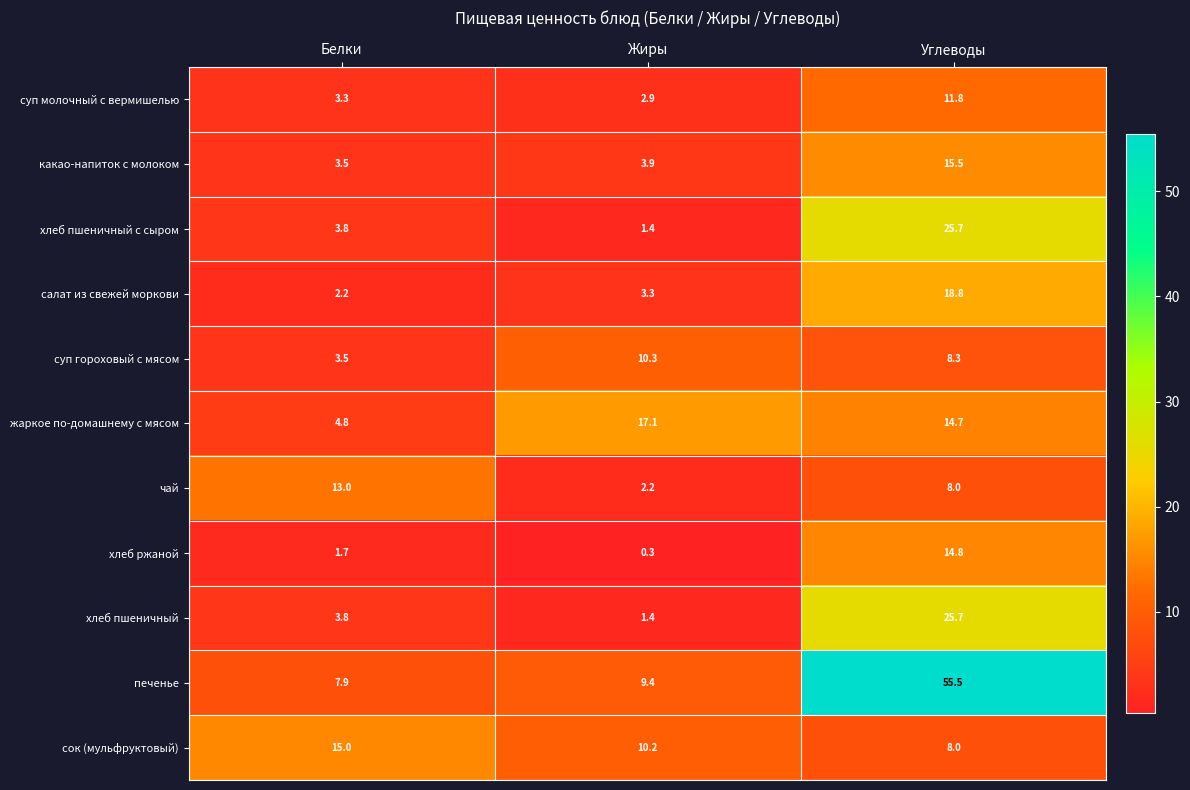

Between Белки and Жиры, which series saw the biggest shift?

жаркое по-домашнему с мясом